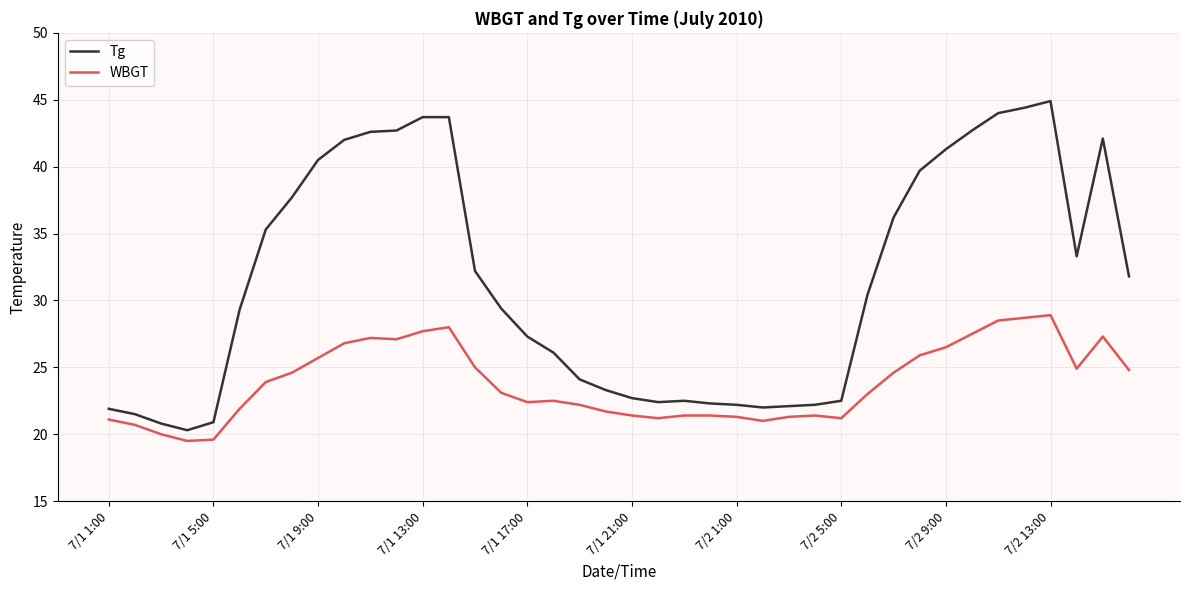

Rank the series by their average value, from highest to lowest.

Tg, WBGT